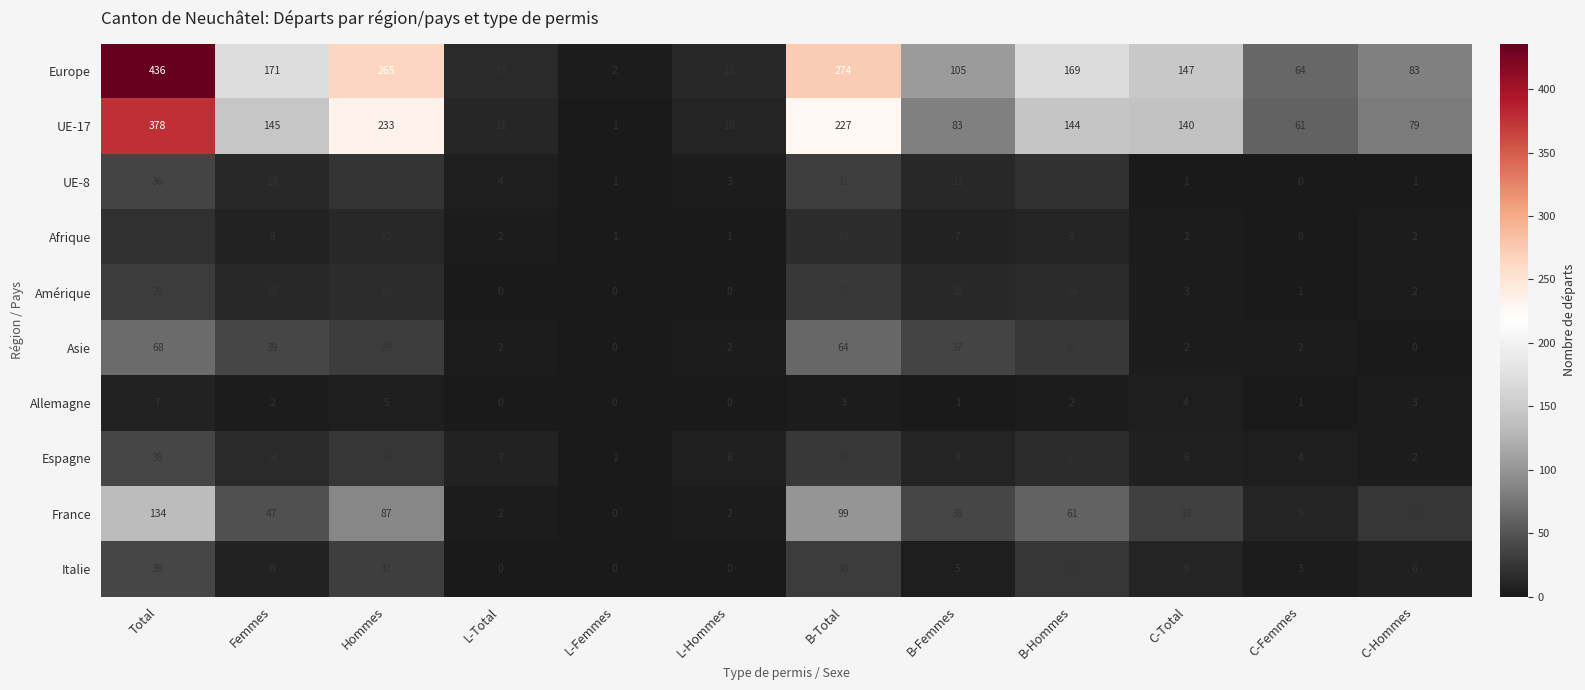

What is the highest value of the Amérique series?

29